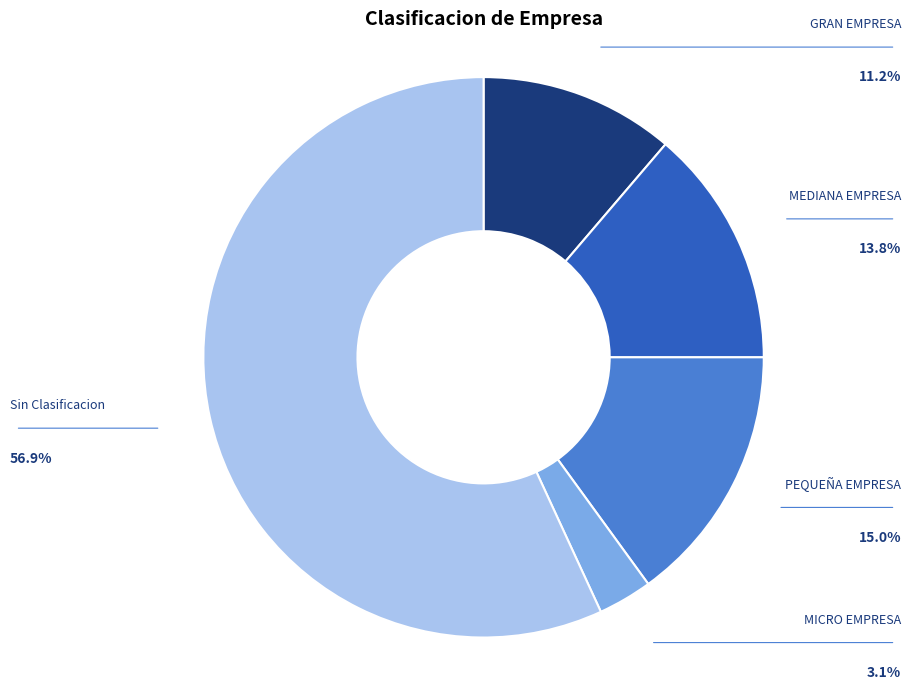

To the nearest percent, what is the difference between the largest and smallest slice percentages?

54%